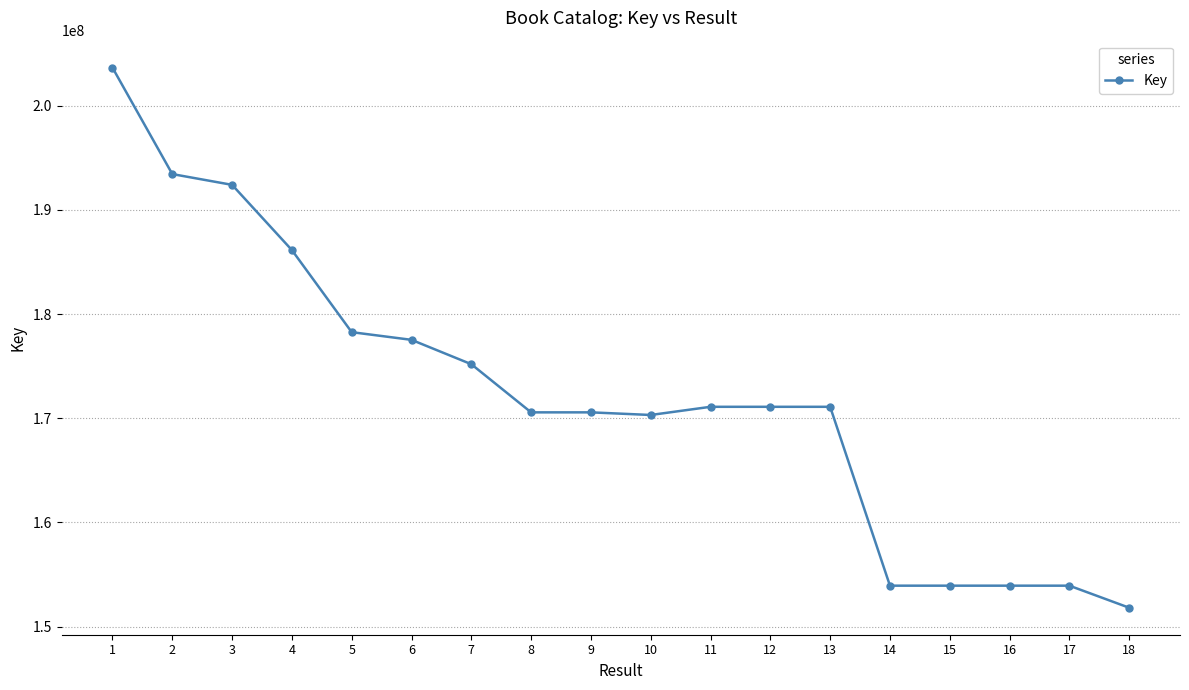

What is the value of the 3rd point from the left?

192411746